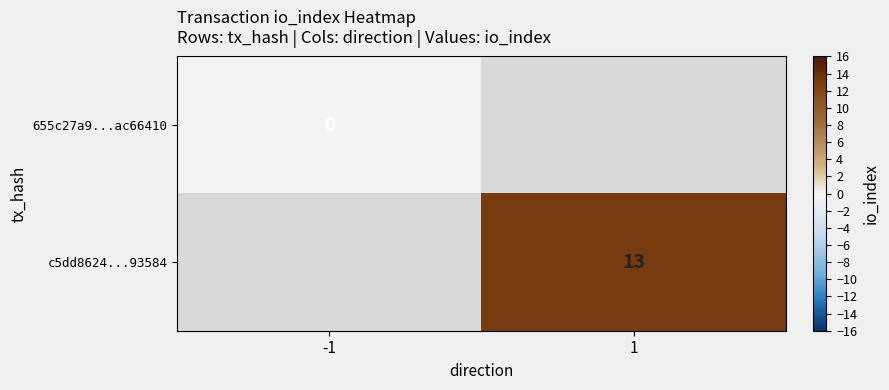

Between 1 and -1, which is larger?

-1